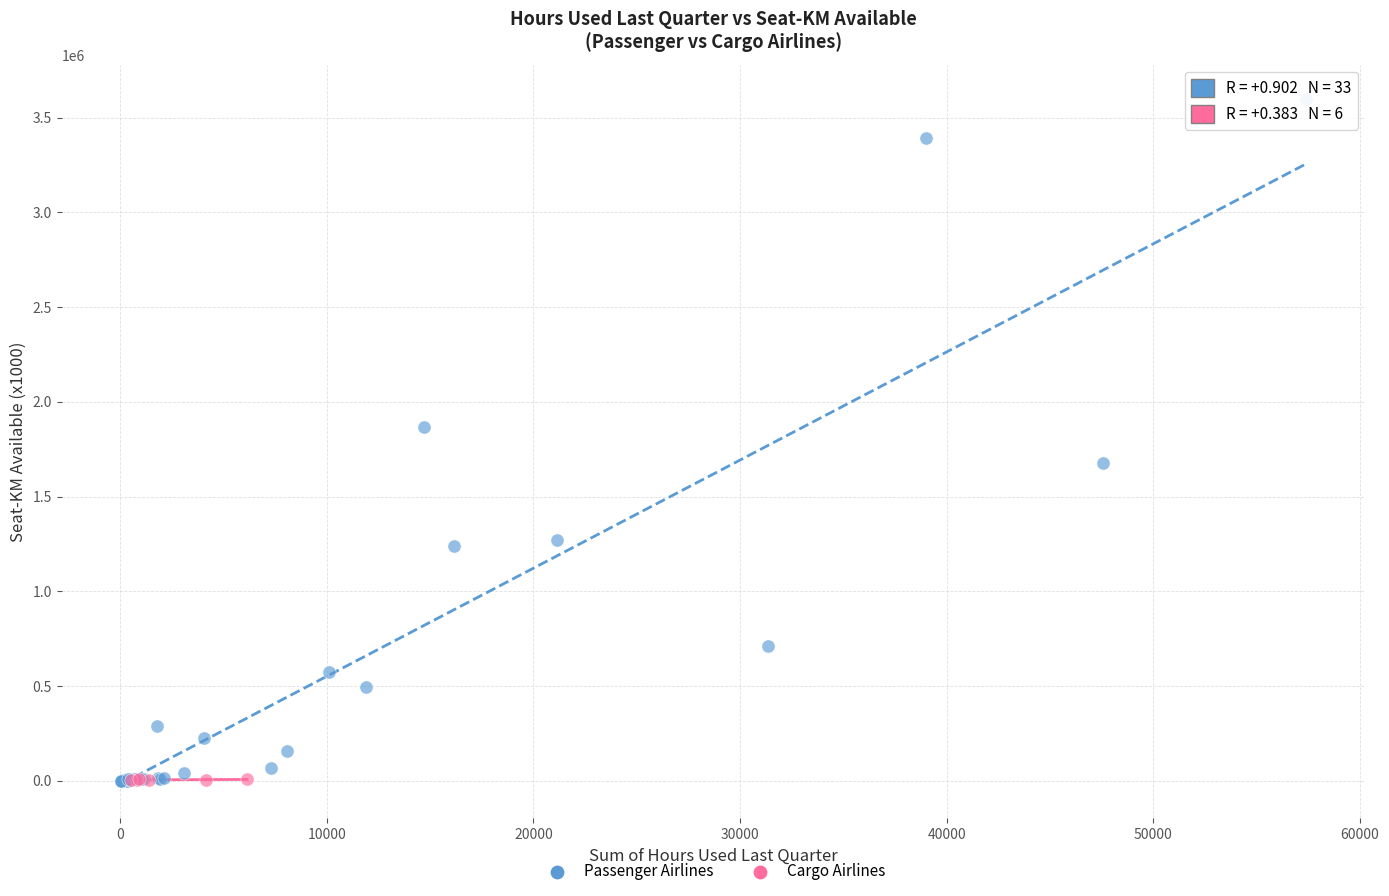

Which series contains the highest Y value?

Passenger Airlines